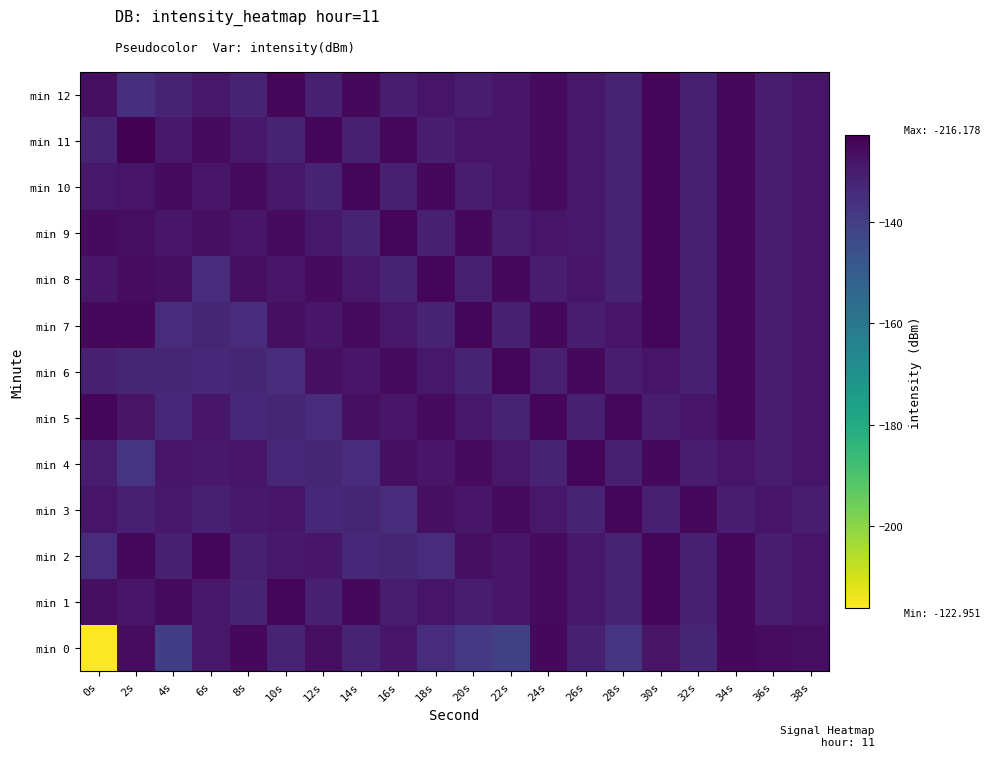

Reading left to right, transcribe all the data shown in this chart.

min 0: 0s=-216.2	2s=-125.9	4s=-140.2	6s=-129.0	8s=-125.1	10s=-131.8	12s=-126.3	14s=-132.4	16s=-128.7	18s=-134.6	20s=-138.5	22s=-140.6	24s=-125.0	26s=-131.0	28s=-137.3	30s=-127.9	32s=-132.6	34s=-124.9	36s=-126.1	38s=-126.3
min 1: 0s=-126.8	2s=-128.7	4s=-125.6	6s=-129.1	8s=-131.7	10s=-124.3	12s=-131.1	14s=-124.9	16s=-130.6	18s=-128.3	20s=-130.6	22s=-128.7	24s=-125.6	26s=-129.1	28s=-131.7	30s=-124.3	32s=-131.1	34s=-124.9	36s=-130.6	38s=-128.3
min 2: 0s=-134.6	2s=-125.0	4s=-131.2	6s=-124.6	8s=-131.2	10s=-129.1	12s=-128.7	14s=-133.2	16s=-132.6	18s=-134.9	20s=-126.8	22s=-128.7	24s=-125.6	26s=-129.1	28s=-131.7	30s=-124.3	32s=-131.1	34s=-124.9	36s=-130.6	38s=-128.3
min 3: 0s=-128.3	2s=-131.0	4s=-129.1	6s=-131.2	8s=-129.1	10s=-128.7	12s=-133.2	14s=-132.6	16s=-134.9	18s=-126.8	20s=-128.7	22s=-125.6	24s=-129.1	26s=-131.7	28s=-124.3	30s=-131.1	32s=-124.9	34s=-130.6	36s=-128.3	38s=-130.6
min 4: 0s=-130.6	2s=-137.3	4s=-128.7	6s=-129.1	8s=-128.7	10s=-133.2	12s=-132.6	14s=-134.9	16s=-126.8	18s=-128.7	20s=-125.6	22s=-129.1	24s=-131.7	26s=-124.3	28s=-131.1	30s=-124.9	32s=-130.6	34s=-128.3	36s=-130.6	38s=-128.3
min 5: 0s=-124.3	2s=-127.9	4s=-133.2	6s=-128.7	8s=-133.2	10s=-132.6	12s=-134.9	14s=-126.8	16s=-128.7	18s=-125.6	20s=-129.1	22s=-131.7	24s=-124.3	26s=-131.1	28s=-124.9	30s=-130.6	32s=-128.3	34s=-124.9	36s=-130.6	38s=-128.3
min 6: 0s=-131.1	2s=-132.6	4s=-132.6	6s=-133.2	8s=-132.6	10s=-134.9	12s=-126.8	14s=-128.7	16s=-125.6	18s=-129.1	20s=-131.7	22s=-124.3	24s=-131.1	26s=-124.9	28s=-130.6	30s=-128.3	32s=-131.1	34s=-124.9	36s=-130.6	38s=-128.3
min 7: 0s=-124.9	2s=-124.9	4s=-134.9	6s=-132.6	8s=-134.9	10s=-126.8	12s=-128.7	14s=-125.6	16s=-129.1	18s=-131.7	20s=-124.3	22s=-131.1	24s=-124.9	26s=-130.6	28s=-128.3	30s=-124.3	32s=-131.1	34s=-124.9	36s=-130.6	38s=-128.3
min 8: 0s=-128.7	2s=-126.1	4s=-126.8	6s=-134.9	8s=-126.8	10s=-128.7	12s=-125.6	14s=-129.1	16s=-131.7	18s=-124.3	20s=-131.1	22s=-124.9	24s=-130.6	26s=-128.3	28s=-131.7	30s=-124.3	32s=-131.1	34s=-124.9	36s=-130.6	38s=-128.3
min 9: 0s=-125.6	2s=-126.3	4s=-128.7	6s=-126.8	8s=-128.7	10s=-125.6	12s=-129.1	14s=-131.7	16s=-124.3	18s=-131.1	20s=-124.9	22s=-130.6	24s=-128.3	26s=-129.1	28s=-131.7	30s=-124.3	32s=-131.1	34s=-124.9	36s=-130.6	38s=-128.3
min 10: 0s=-129.1	2s=-128.3	4s=-125.6	6s=-128.7	8s=-125.6	10s=-129.1	12s=-131.7	14s=-124.3	16s=-131.1	18s=-124.9	20s=-130.6	22s=-128.3	24s=-125.6	26s=-129.1	28s=-131.7	30s=-124.3	32s=-131.1	34s=-124.9	36s=-130.6	38s=-128.3
min 11: 0s=-131.7	2s=-123.0	4s=-129.1	6s=-125.6	8s=-129.1	10s=-131.7	12s=-124.3	14s=-131.1	16s=-124.9	18s=-130.6	20s=-128.3	22s=-128.7	24s=-125.6	26s=-129.1	28s=-131.7	30s=-124.3	32s=-131.1	34s=-124.9	36s=-130.6	38s=-128.3
min 12: 0s=-126.8	2s=-135.4	4s=-131.7	6s=-129.1	8s=-131.7	10s=-124.3	12s=-131.1	14s=-124.9	16s=-130.6	18s=-128.3	20s=-130.6	22s=-128.7	24s=-125.6	26s=-129.1	28s=-131.7	30s=-124.3	32s=-131.1	34s=-124.9	36s=-130.6	38s=-128.3